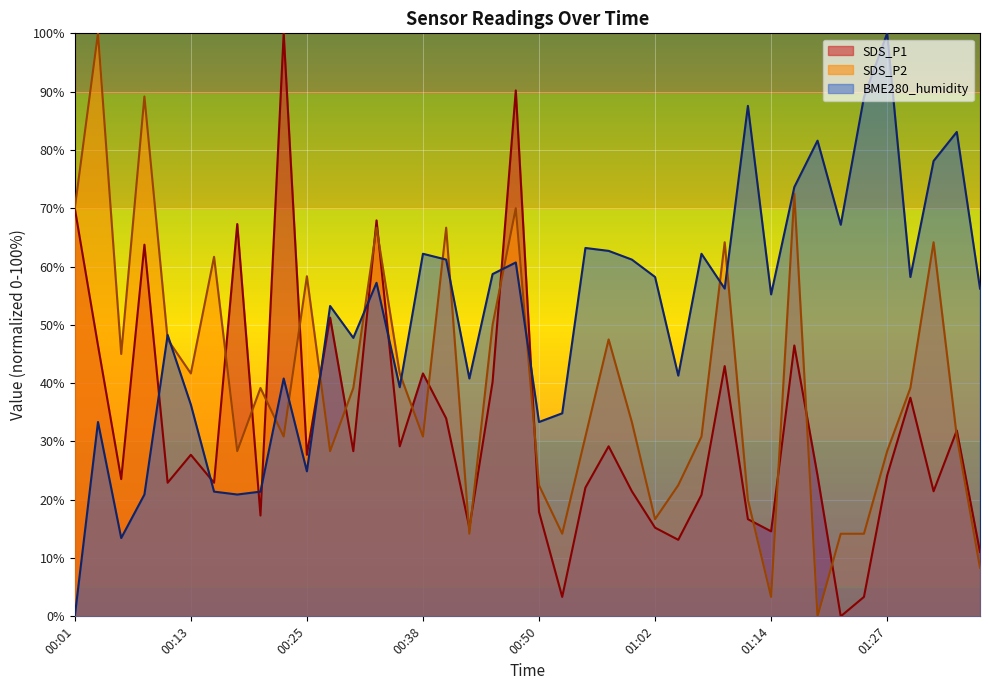

At which category does SDS_P2 reach its first local valley?

00:06